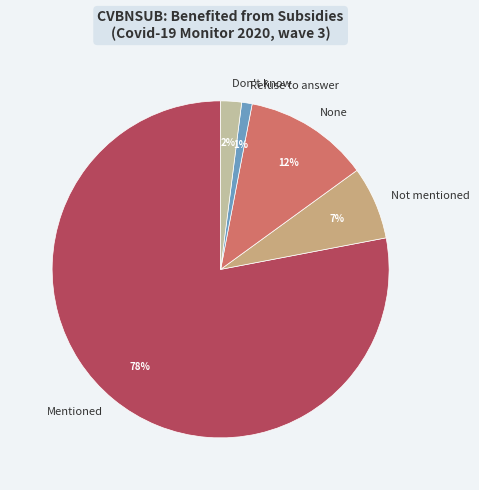

Between Mentioned and Refuse to answer, which is larger?

Mentioned